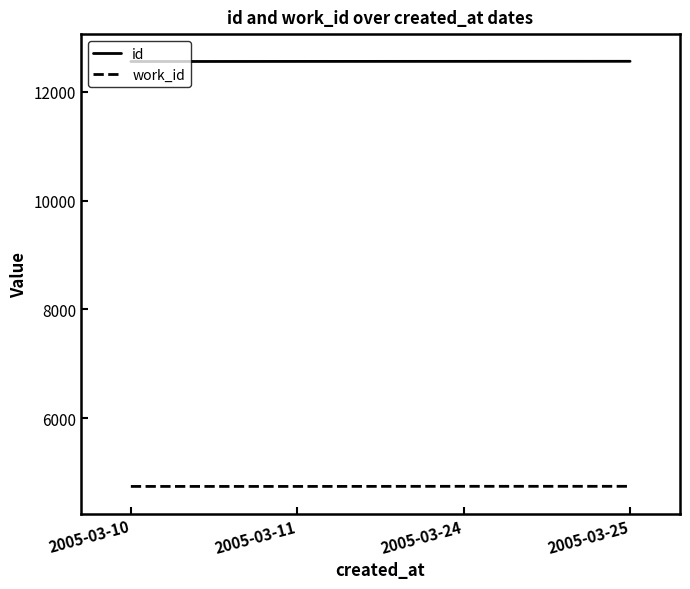

Which series has the largest total across all categories?

id